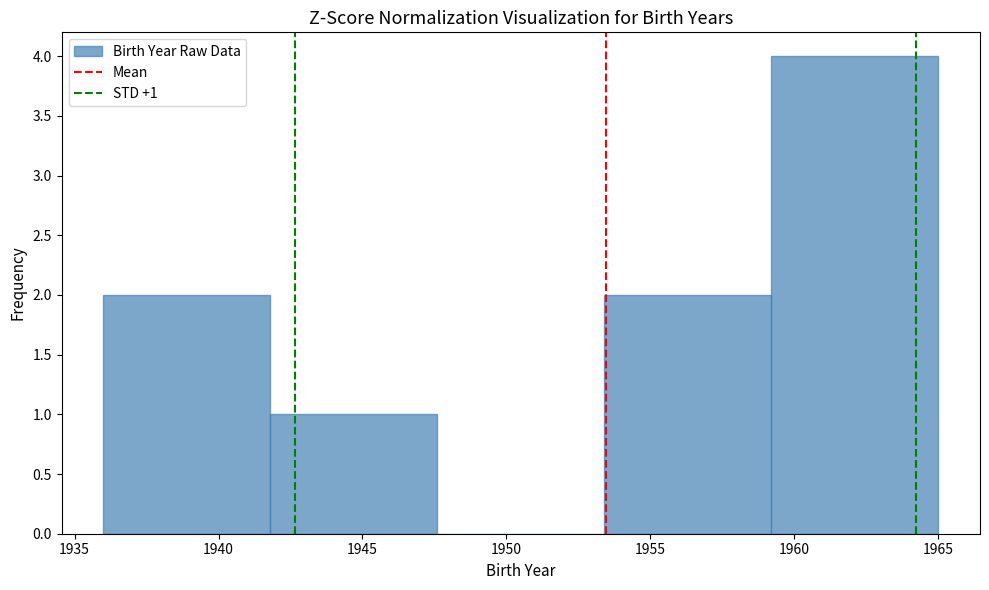

Which range on the x-axis has the tallest bar?

1959.2 to 1965.0